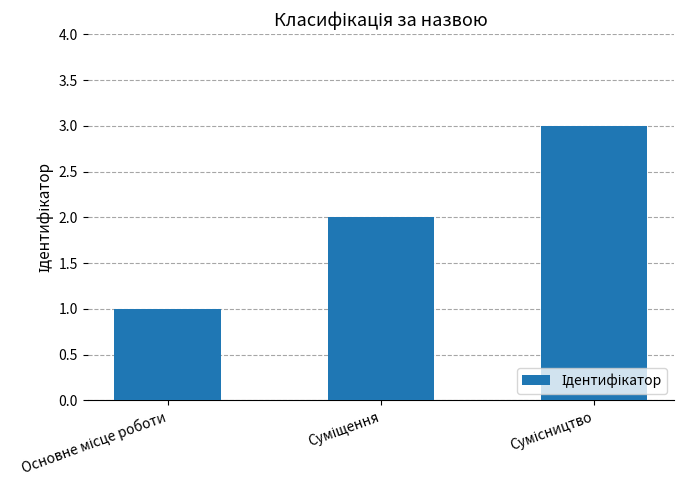

What is the greatest value displayed?

3